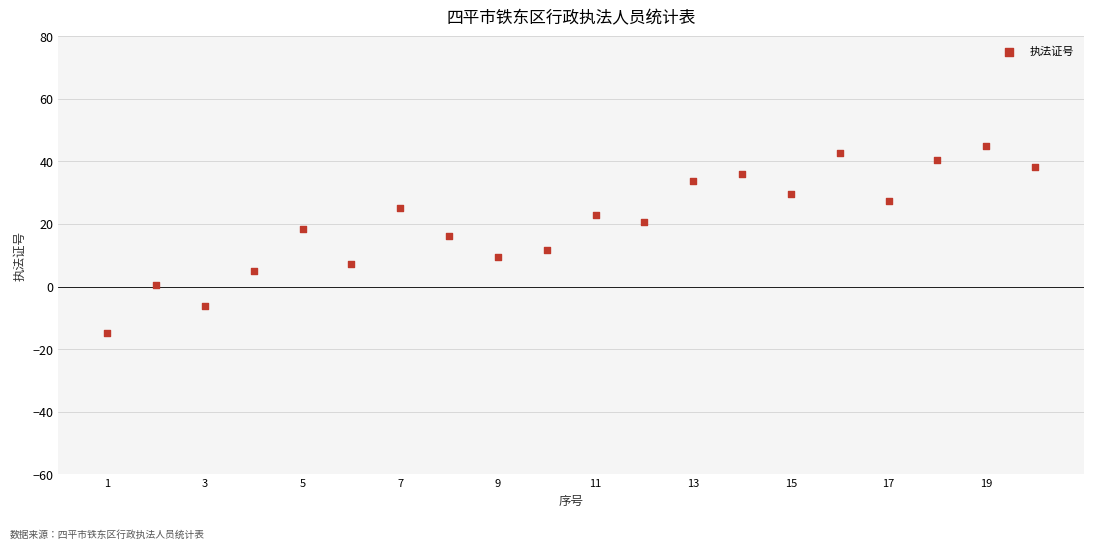

What is the range of X values (max minus min)?

19.0